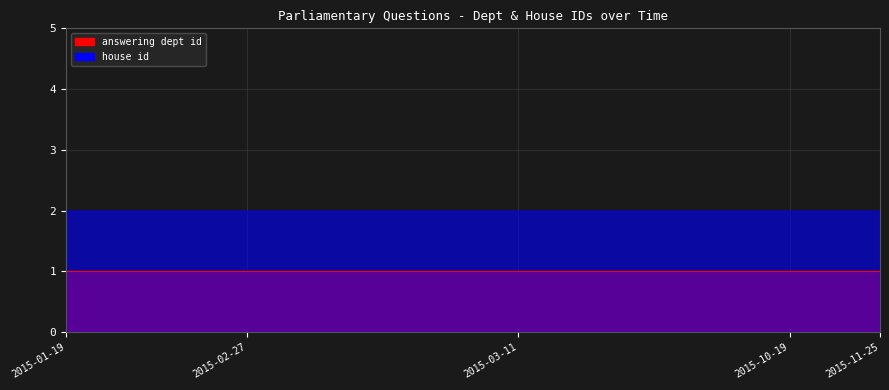

True or false: house id and answering dept id intersect in this chart.

False